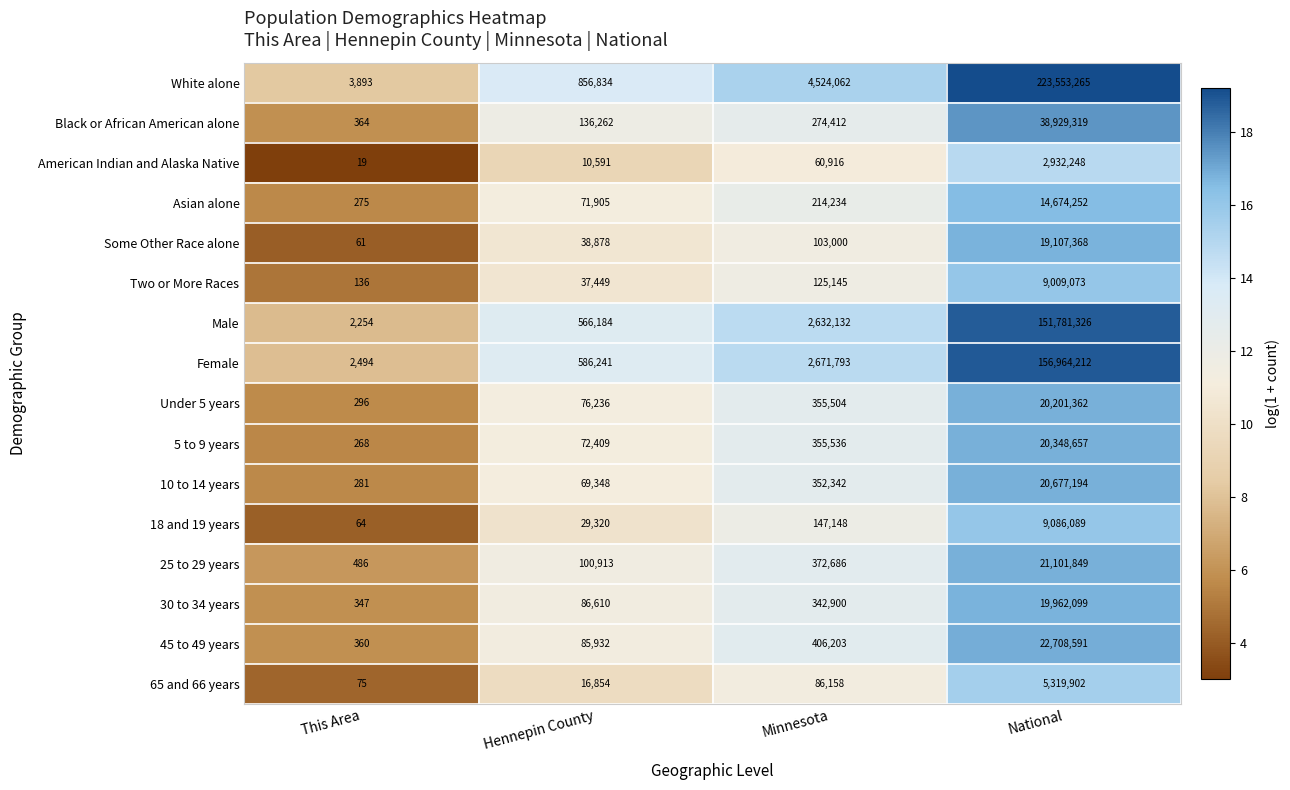

True or false: Male has a value of 1374117 at Minnesota.

False